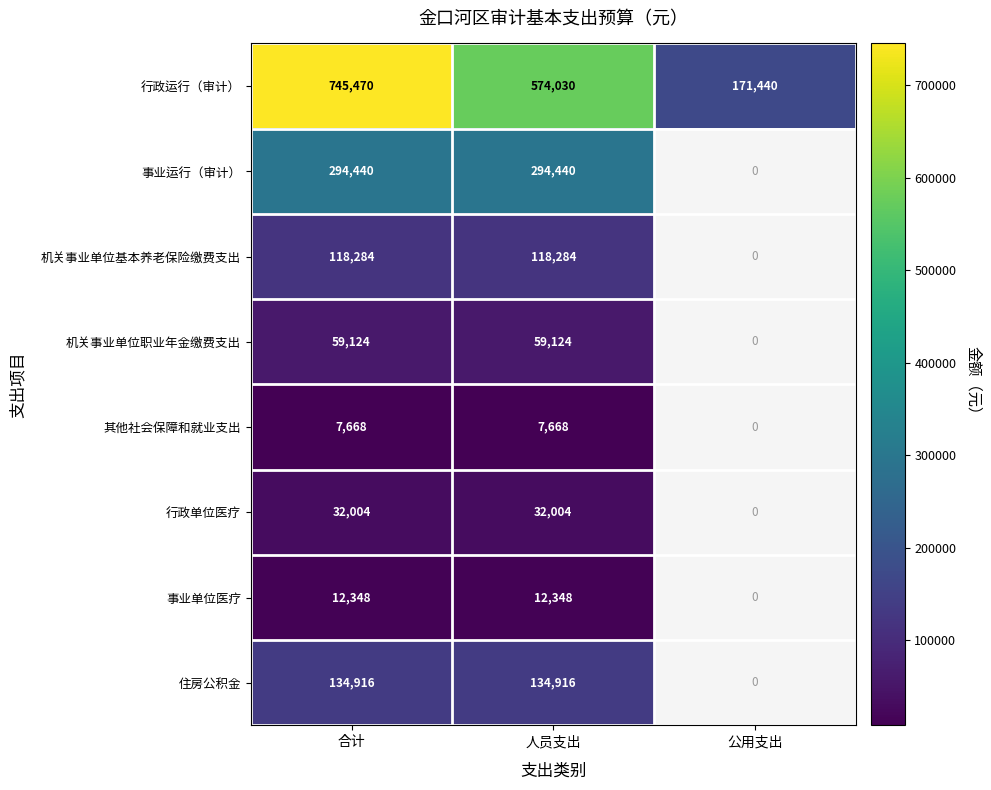

Is the value of 住房公积金 at 人员支出 greater than the value of 事业单位医疗 at 合计?

Yes